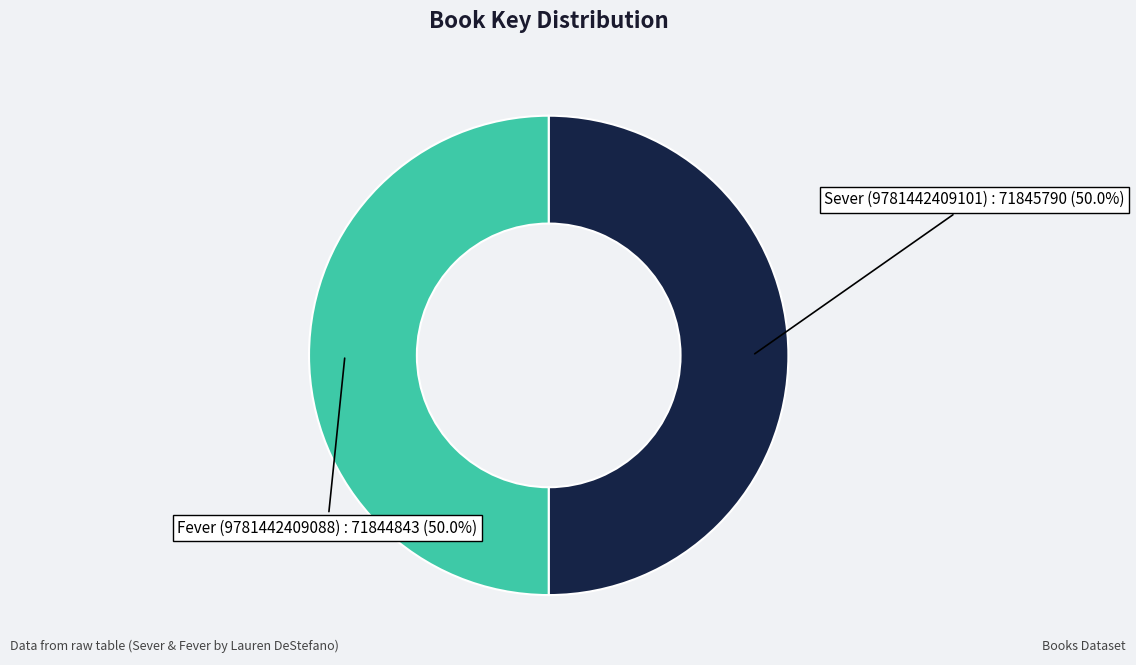

Count the number of slices in the pie.

2